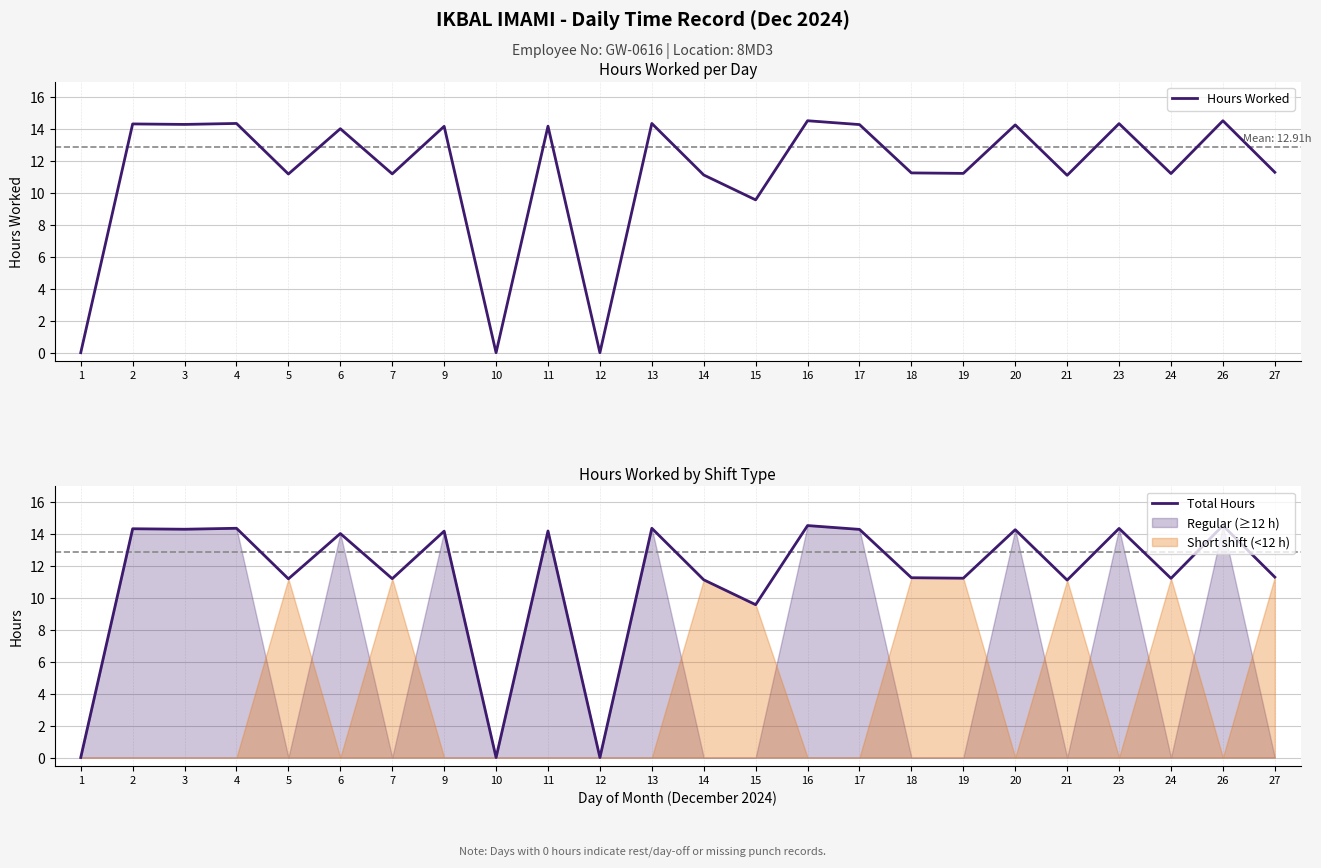

Rank the categories by Total Hours value from highest to lowest.

16, 26, 4, 13, 23, 2, 3, 17, 20, 11, 9, 6, 27, 18, 19, 24, 7, 5, 14, 21, 15, 1, 10, 12